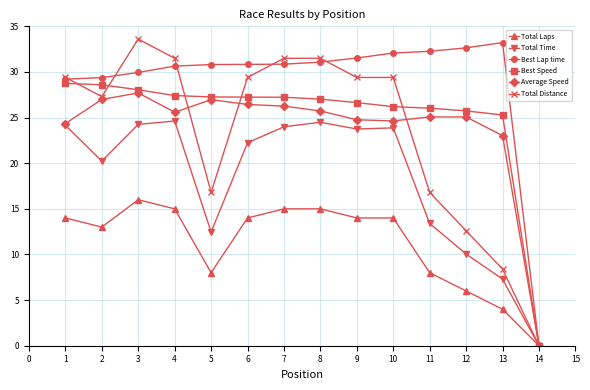

How many distinct data groups are displayed?

6